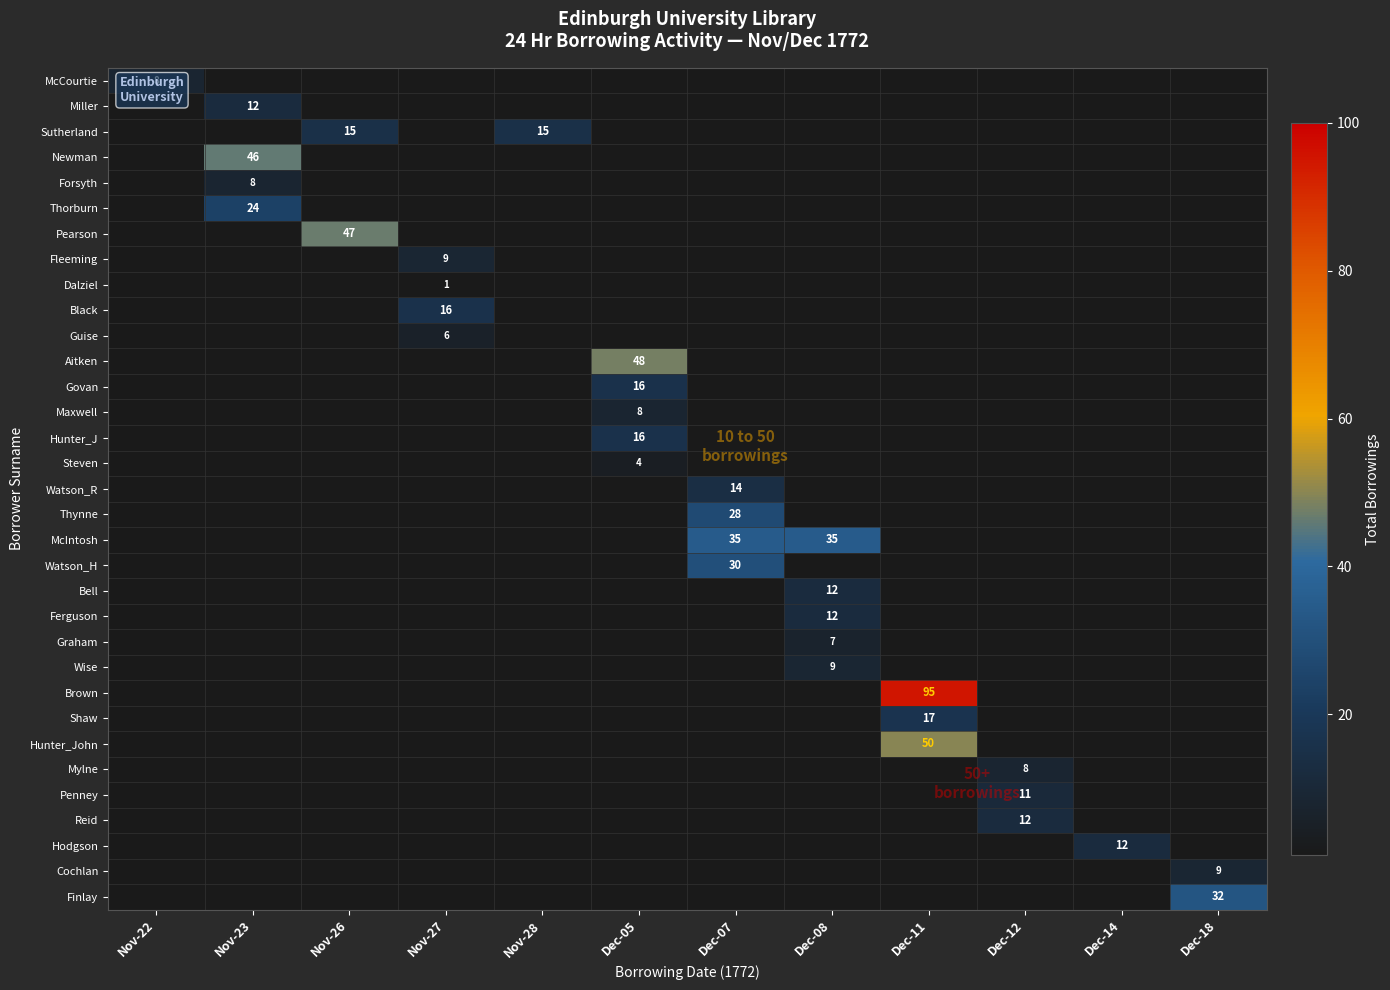

True or false: Wise has a value of 9 at Dec-08.

True